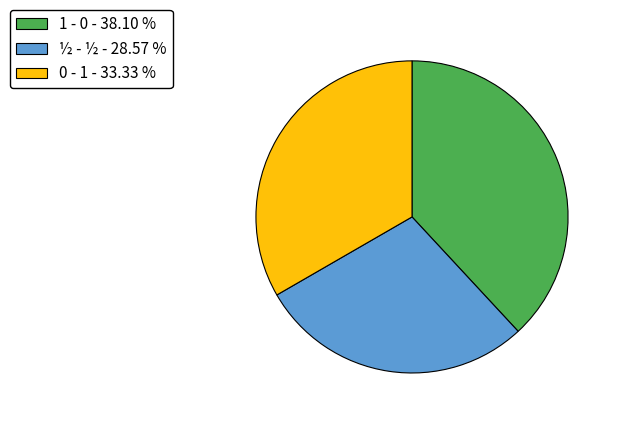

Rank the categories by value from highest to lowest.

1 - 0, 0 - 1, ½ - ½